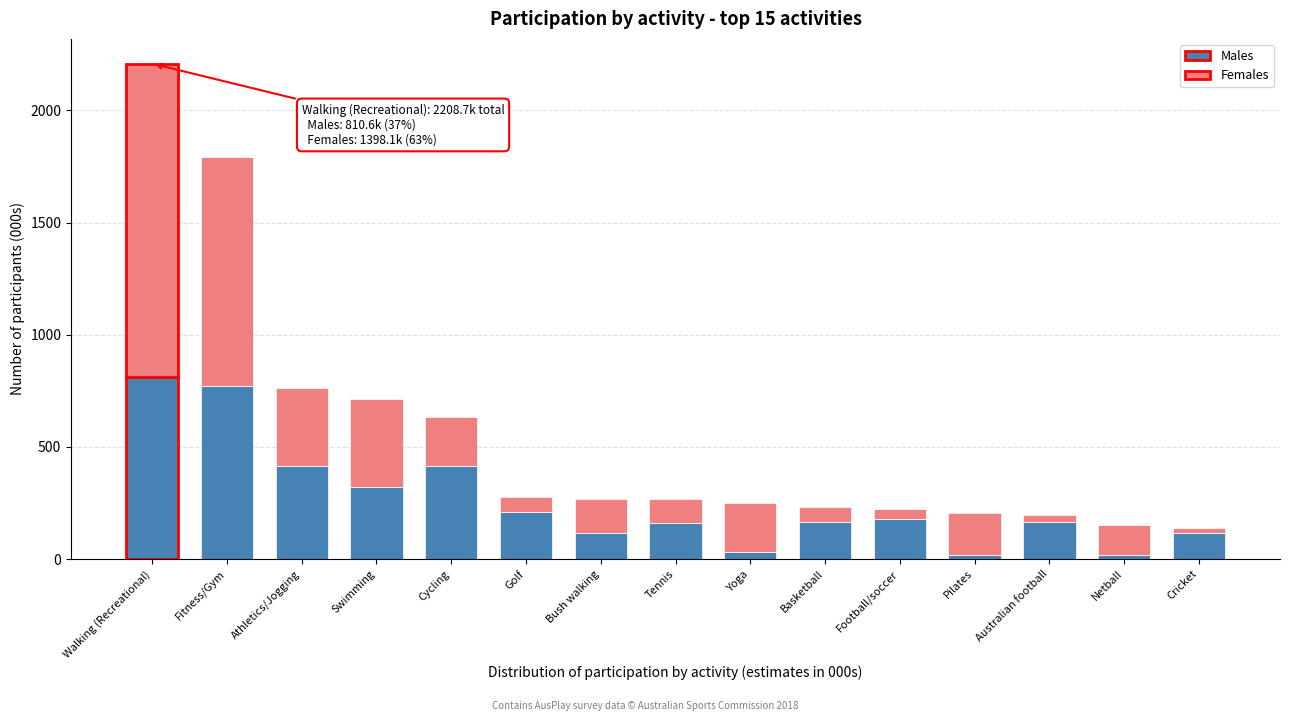

What is the sum of all Males values?

3912.9